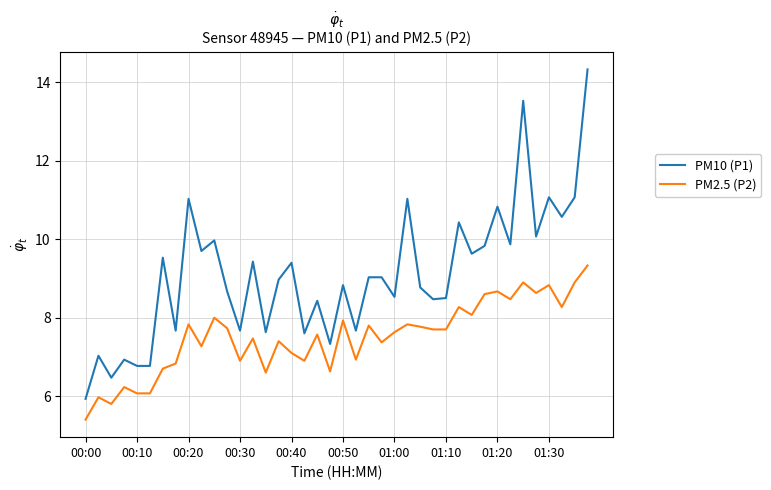

Which series has the largest range (max minus min)?

PM10 (P1)